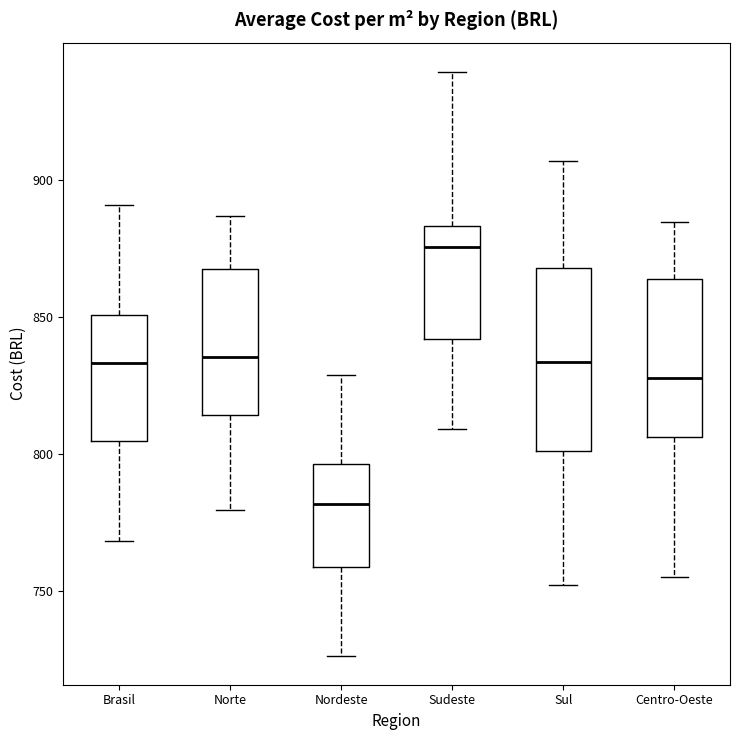

Reading left to right, transcribe this box plot: for each box, give where its median line is, the range the box spans, and where its two whiskers end, as read against the y-axis. The values are not printed on the chart, so give them approximately, as read against the axis.

Brasil: median 835, box 805 to 850, whiskers 770 to 890
Norte: median 835, box 815 to 870, whiskers 780 to 885
Nordeste: median 780, box 760 to 795, whiskers 725 to 830
Sudeste: median 875, box 840 to 885, whiskers 810 to 940
Sul: median 835, box 800 to 870, whiskers 750 to 905
Centro-Oeste: median 830, box 805 to 865, whiskers 755 to 885